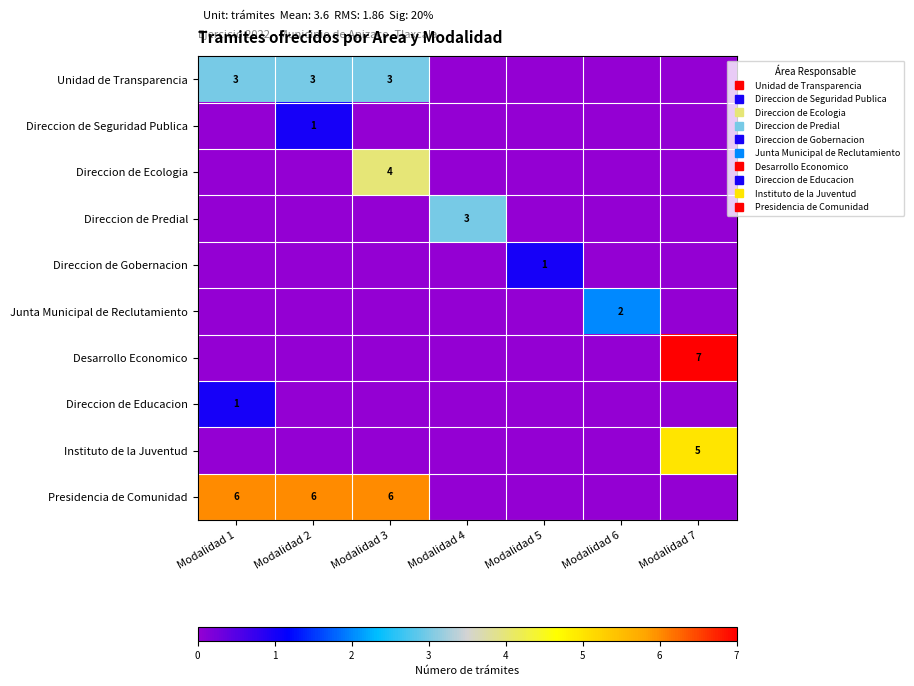

What is the sum of all Direccion de Predial values?

3